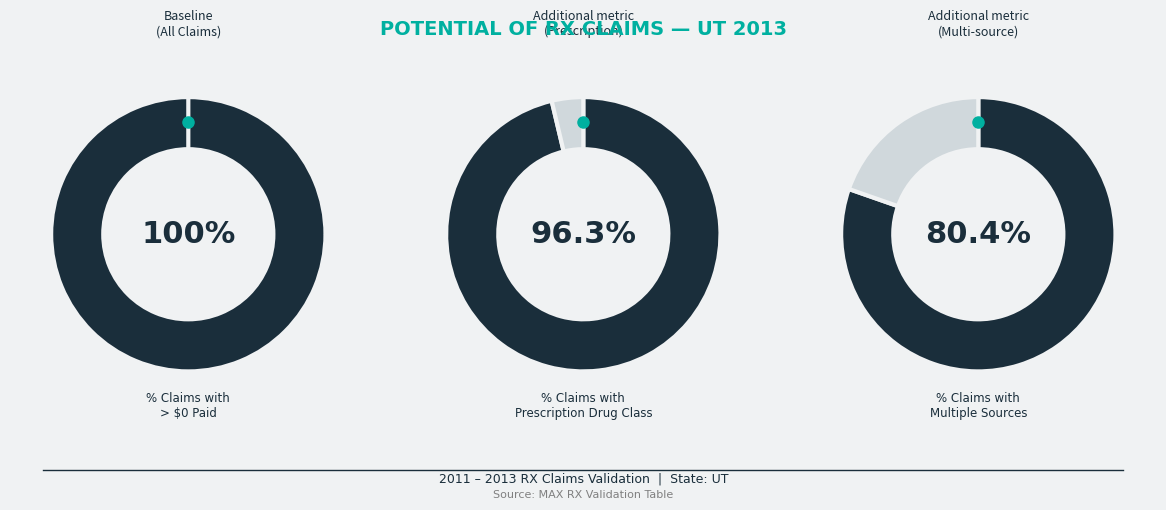

Does any single category account for the majority?

No